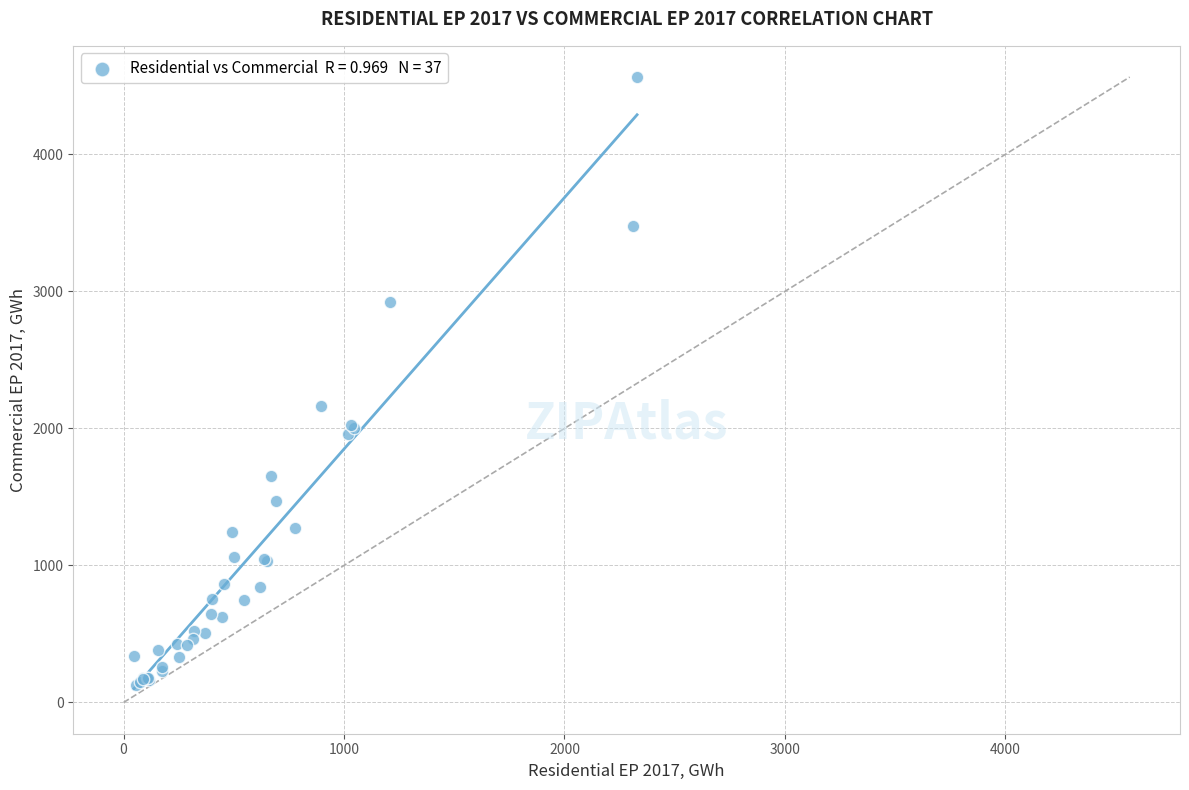

What Y value in the scatter plot is closest to 2346?

2161.1